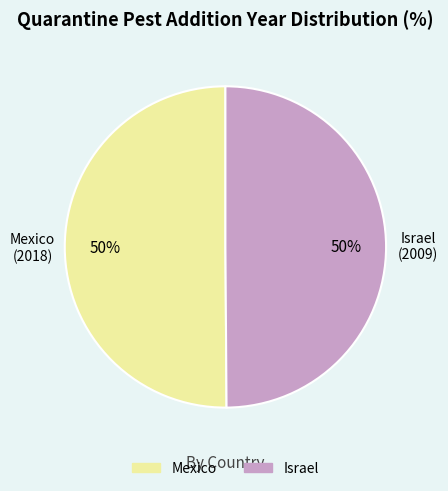

Is the sum of Mexico and Israel greater than half?

Yes